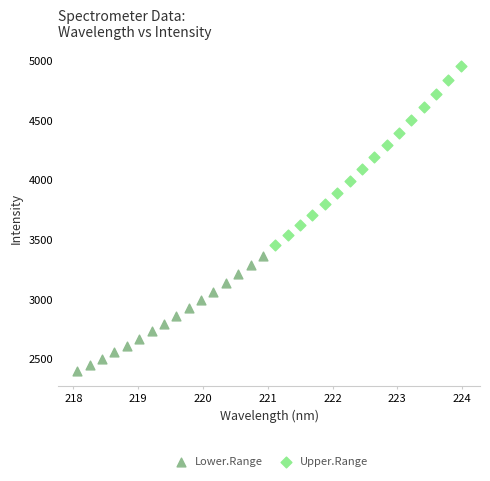

Which series has the widest spread of Y values?

Upper.Range